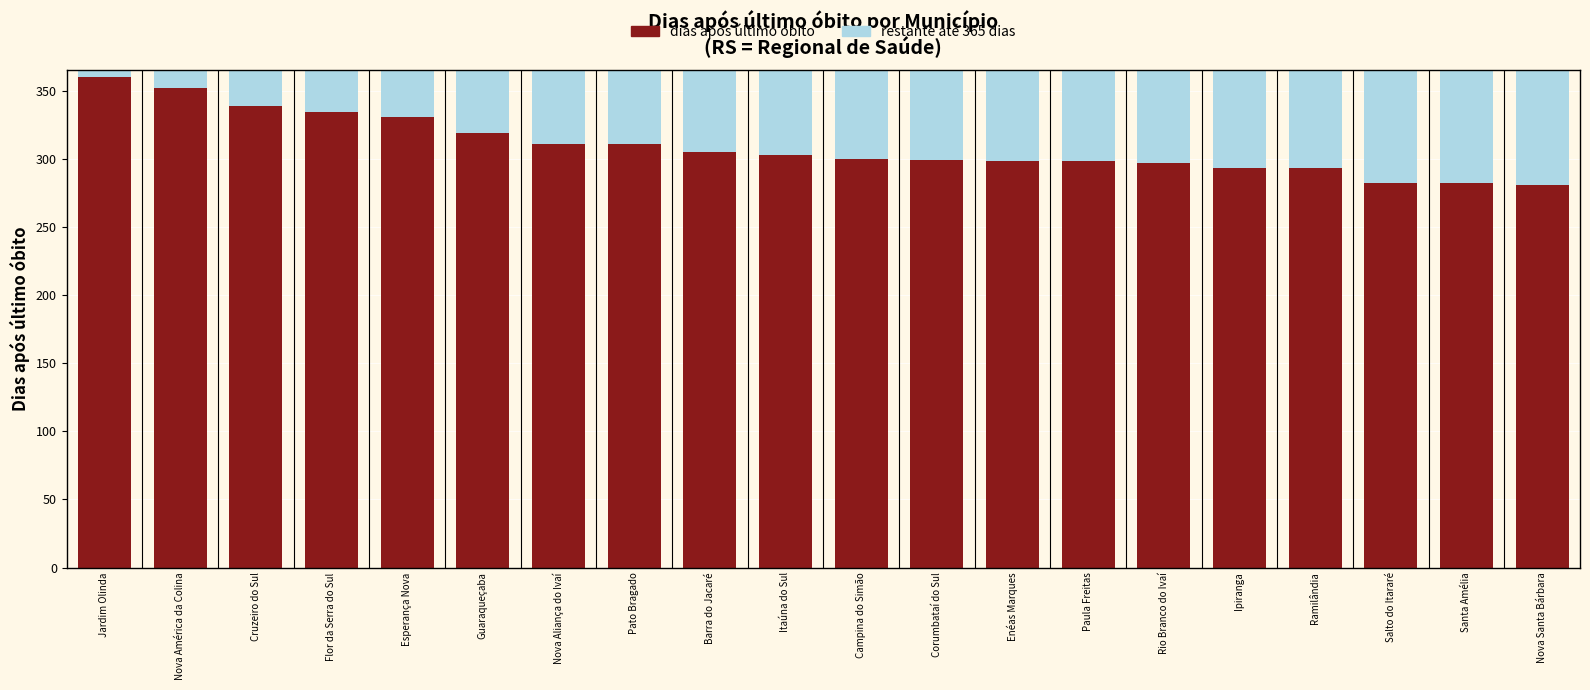

The dias após último óbito series shows 297 at Rio Branco do Ivaí. True or false?

True